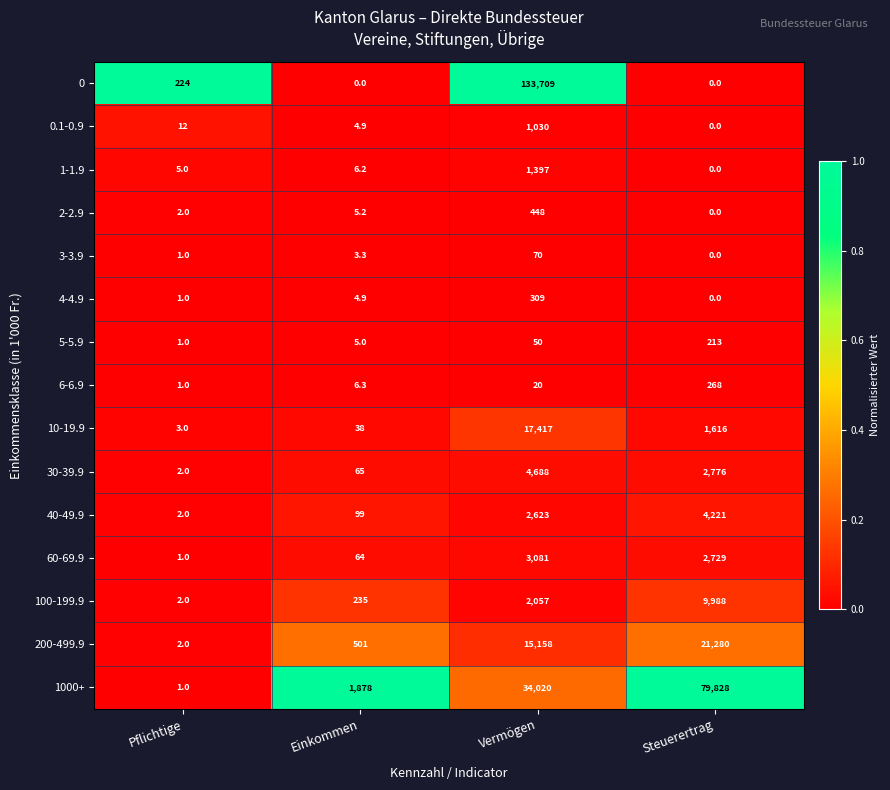

What value does the 10-19.9 series have at Einkommen?

38.0